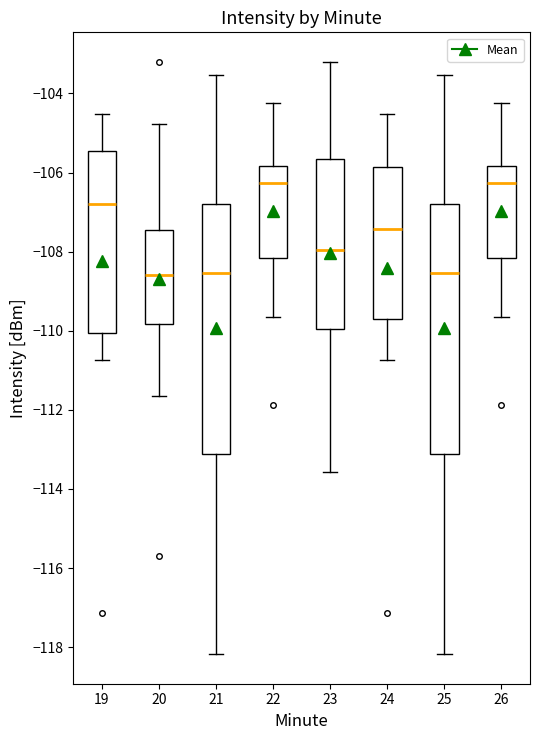

Reading left to right, transcribe this box plot: for each box, give where its median line is, the range the box spans, and where its two whiskers end, as read against the y-axis. The values are not printed on the chart, so give them approximately, as read against the axis.

19: median -106.8, box -110.0 to -105.4, whiskers -110.8 to -104.6
20: median -108.6, box -109.8 to -107.4, whiskers -111.6 to -104.8
21: median -108.6, box -113.2 to -106.8, whiskers -118.2 to -103.6
22: median -106.2, box -108.2 to -105.8, whiskers -109.6 to -104.2
23: median -108.0, box -110.0 to -105.6, whiskers -113.6 to -103.2
24: median -107.4, box -109.8 to -105.8, whiskers -110.8 to -104.6
25: median -108.6, box -113.2 to -106.8, whiskers -118.2 to -103.6
26: median -106.2, box -108.2 to -105.8, whiskers -109.6 to -104.2